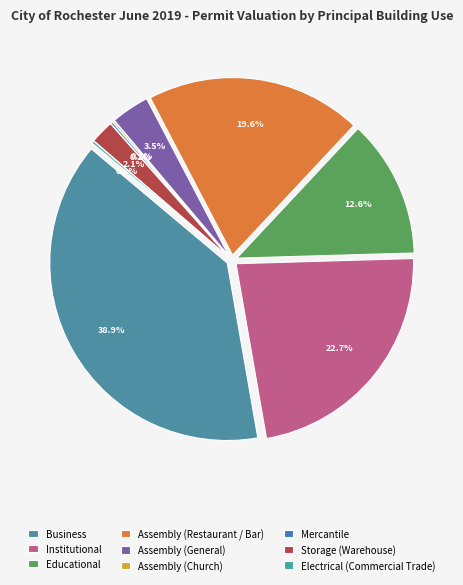

Is there any slice that represents more than half of the pie?

No